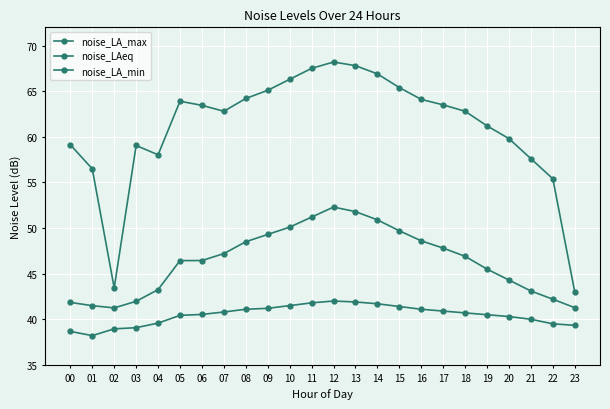

What is the maximum value shown in the chart?

68.2